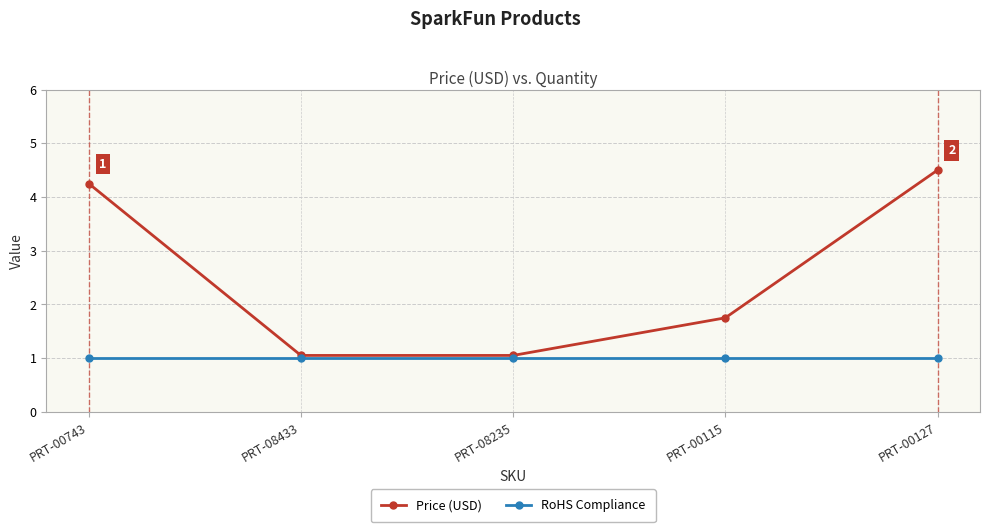

What is the sum of all RoHS Compliance values?

5.0